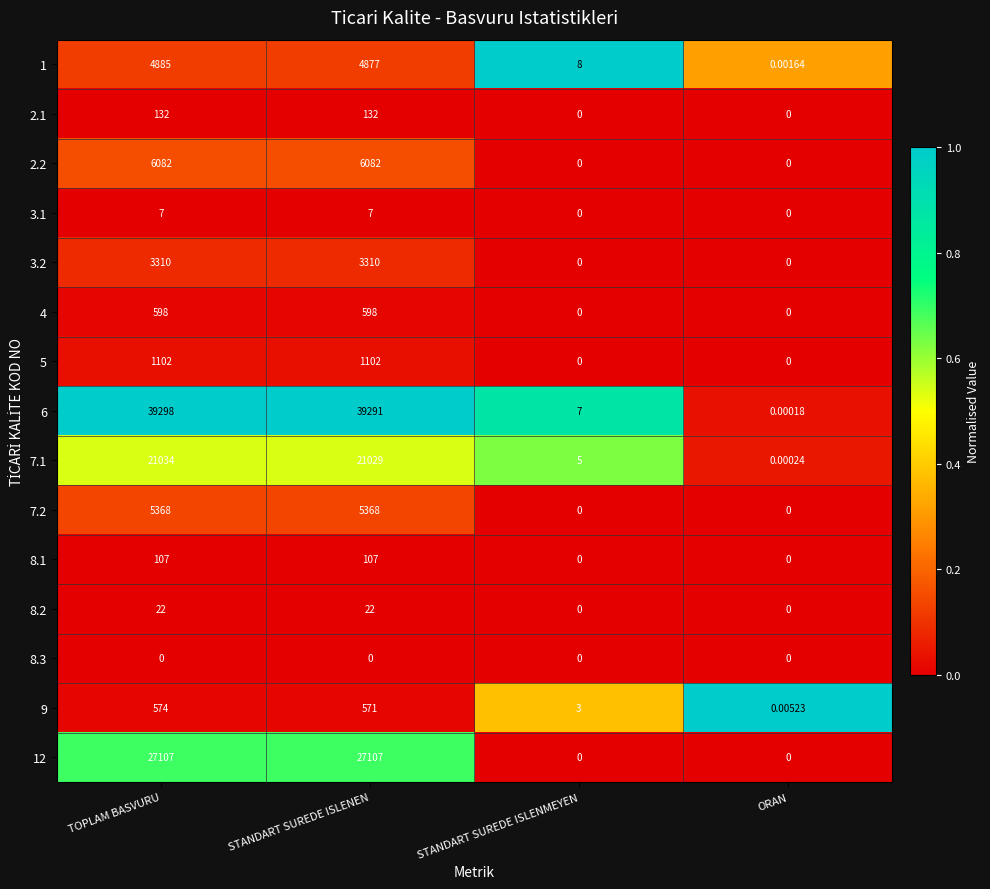

Is the value of 7.2 at ORAN greater than the value of 2.2 at TOPLAM BASVURU?

No